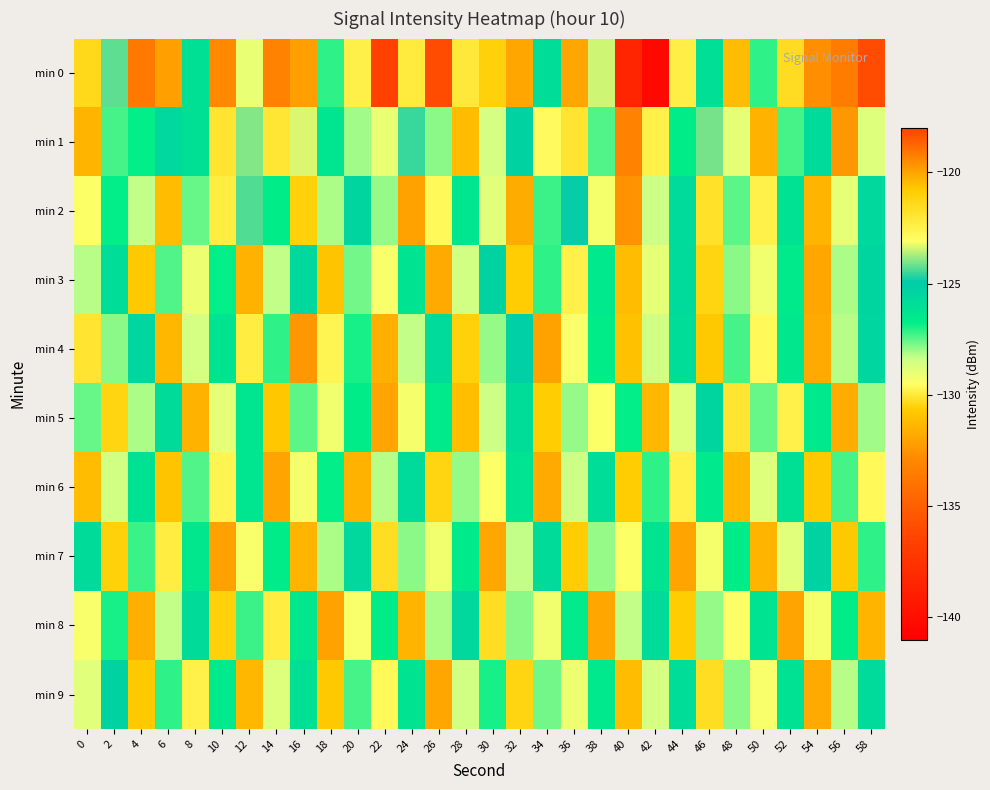

At which category is the sum across all series the highest?

58